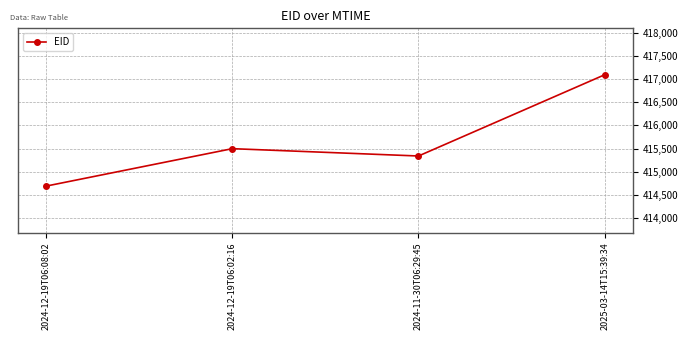

Approximately how many times larger is the value at 2025-03-14T15:39:34 compared to 2024-12-19T06:02:16?

1.0